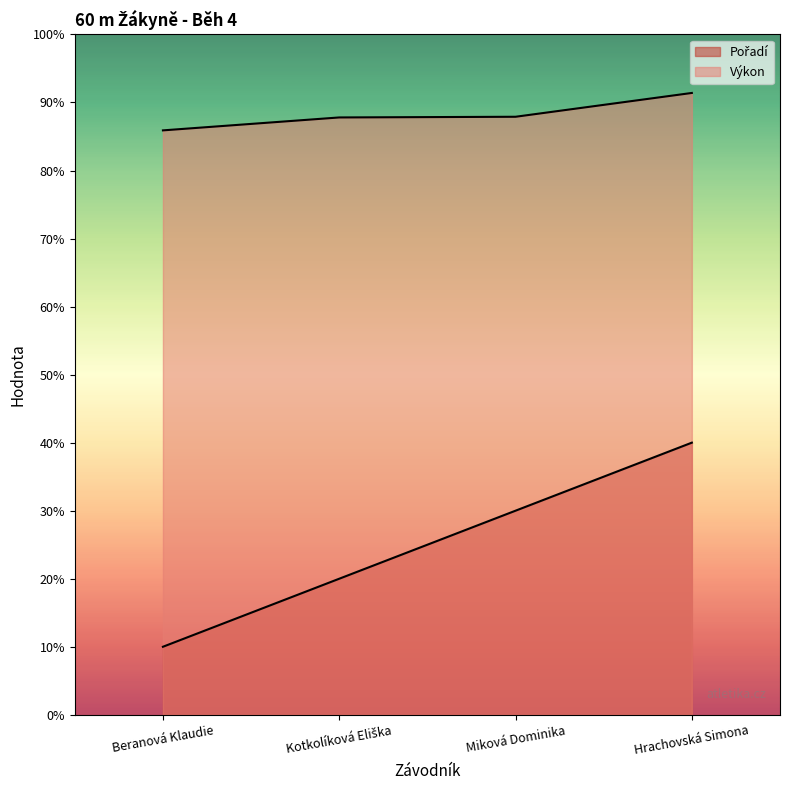

What is the label of the 2nd point from the left?

Kotkolíková Eliška